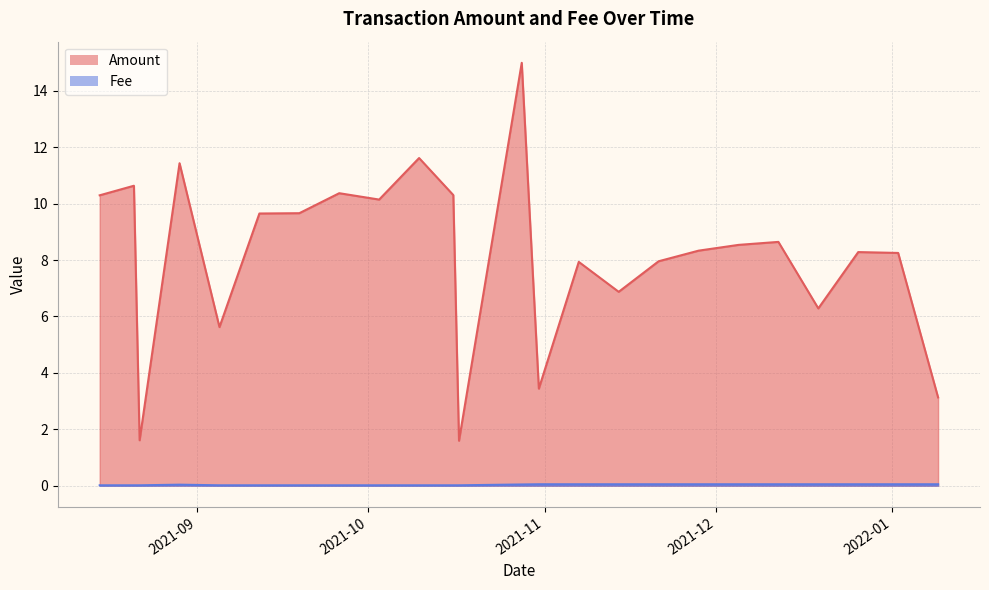

Which series has the widest spread of values?

Amount